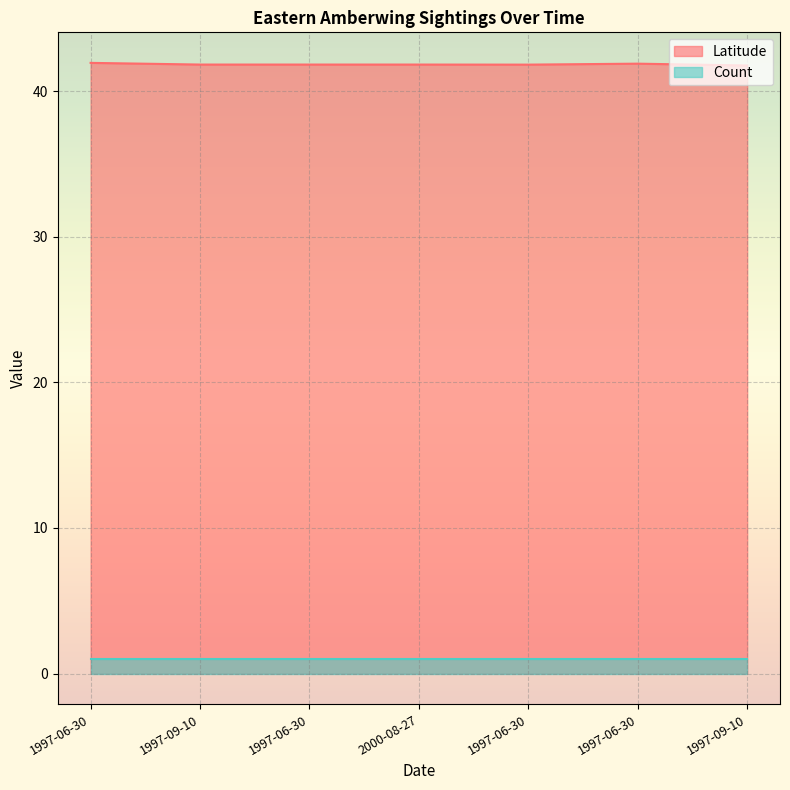

Does the chart display data point markers on the line(s)?

No